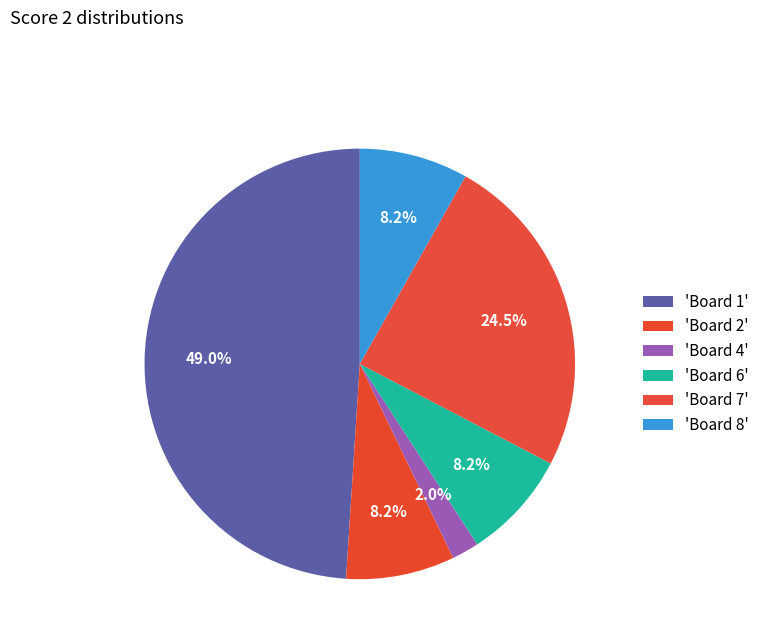

How many slices are in this pie chart?

6